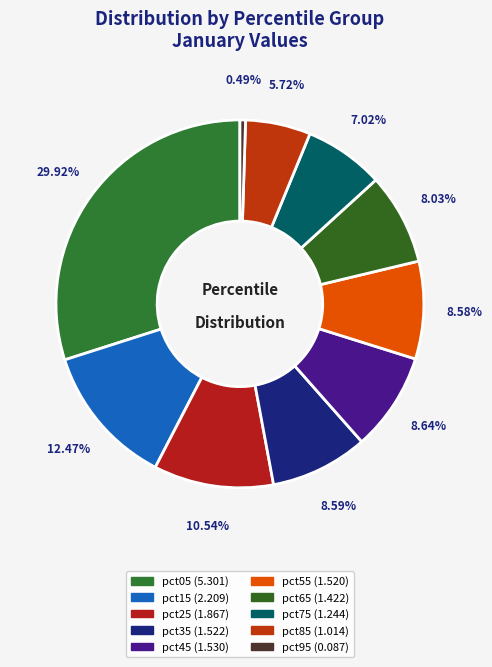

To the nearest percent, what portion does pct55 represent?

9%